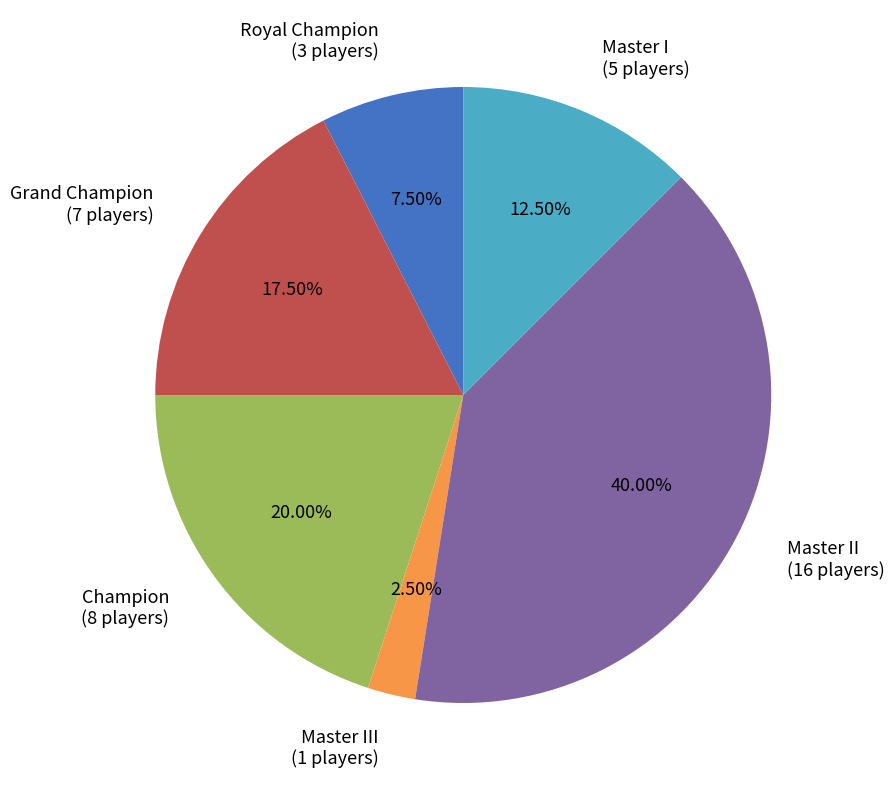

What is the ratio of the value at Master II (16 players) to the value at Royal Champion (3 players)?

5.3